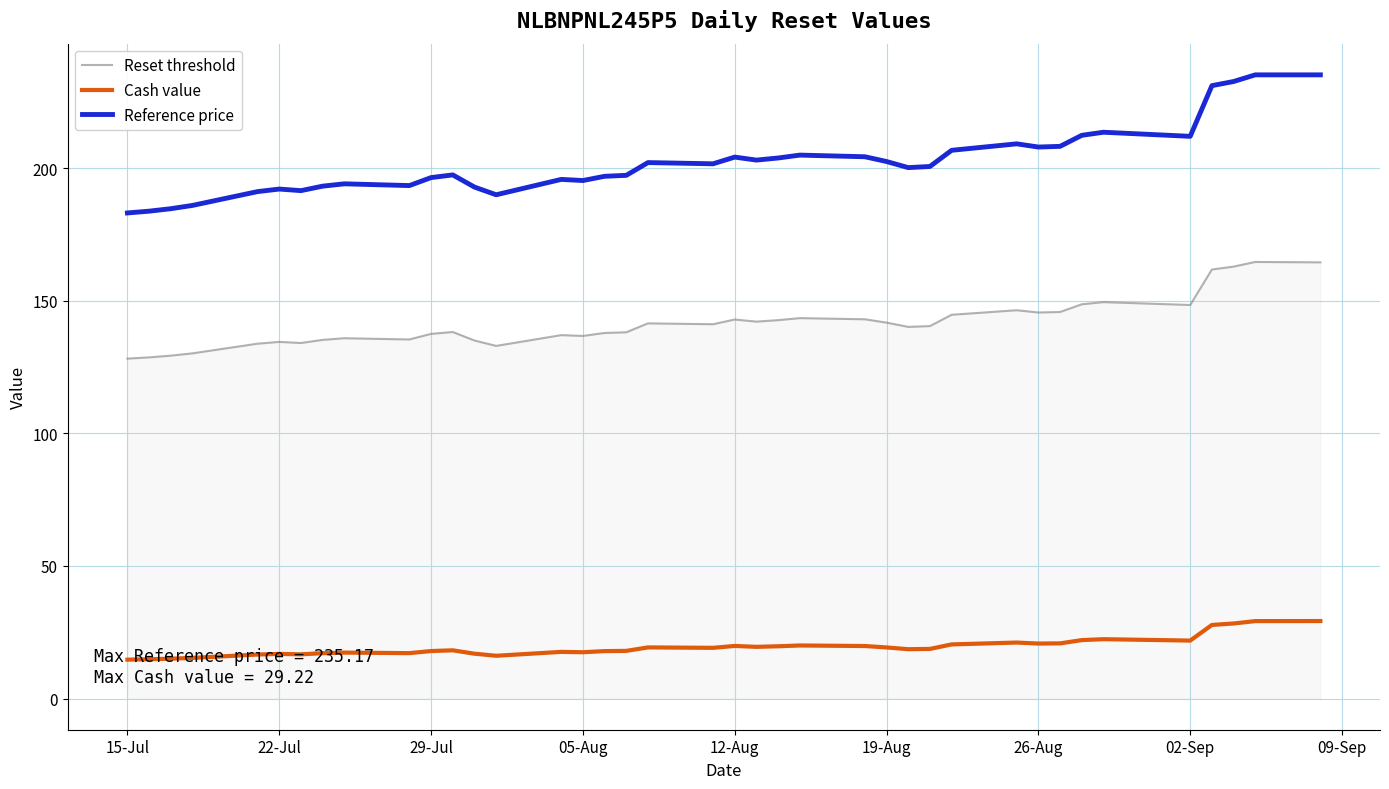

The value of Reference price at 19-Aug is 202.5. True or false?

True